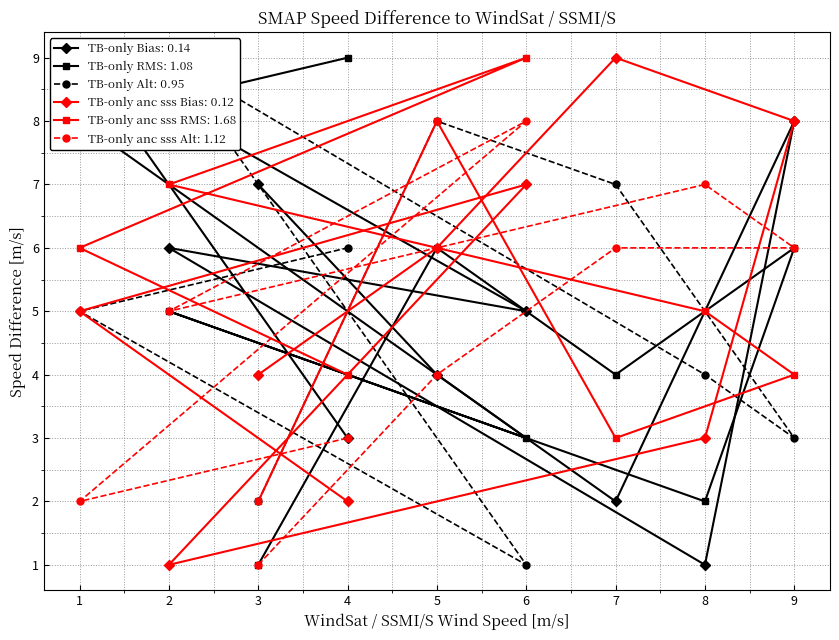

The col_4 (diamond-red) series shows 4 at 9. True or false?

False